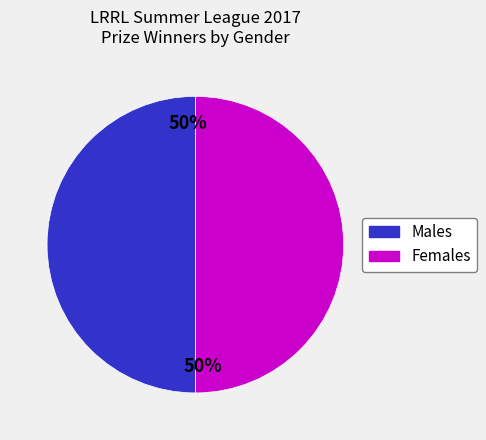

To the nearest percent, what is the average slice percentage?

50%